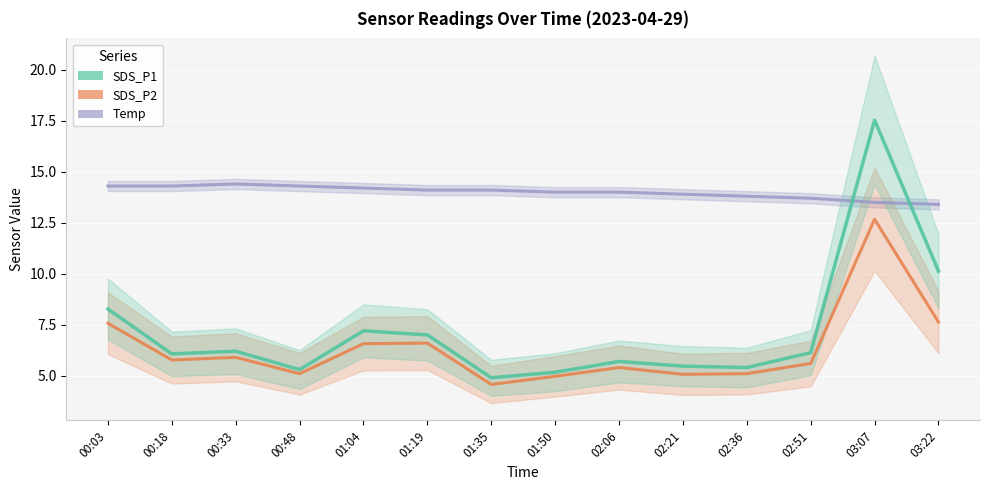

The Temp series shows 13.8 at 02:36. True or false?

True